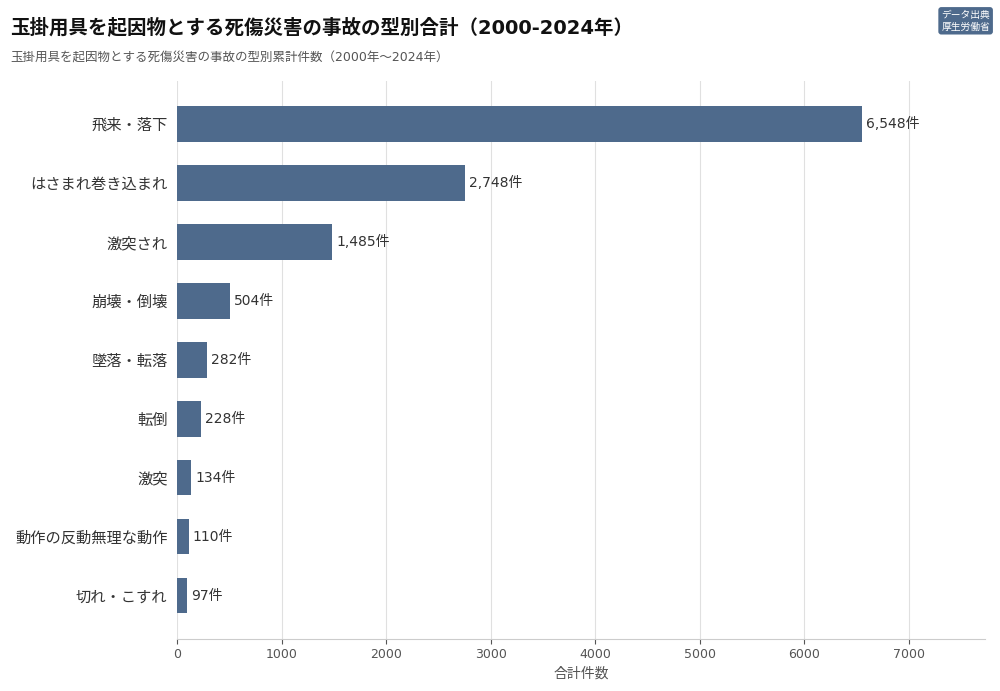

Which has a higher value, 転倒 or 飛来・落下?

飛来・落下